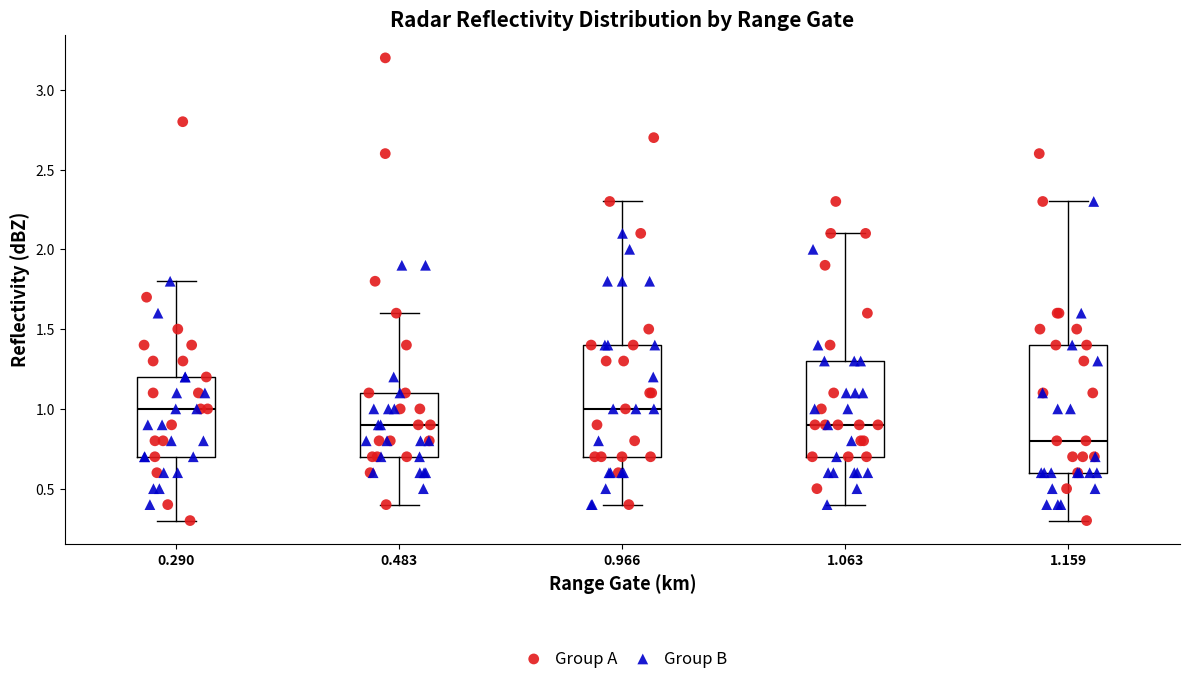

Reading left to right, read every box against the y-axis: the position of its median line, the range the box covers, and the ends of its whiskers. The values are not printed on the chart, so give them approximately, as read against the axis.

0.290: median 1.0, box 0.7 to 1.2, whiskers 0.3 to 1.8
0.483: median 0.9, box 0.7 to 1.1, whiskers 0.4 to 1.6
0.966: median 1.0, box 0.7 to 1.4, whiskers 0.4 to 2.3
1.063: median 0.9, box 0.7 to 1.3, whiskers 0.4 to 2.1
1.159: median 0.8, box 0.6 to 1.4, whiskers 0.3 to 2.3